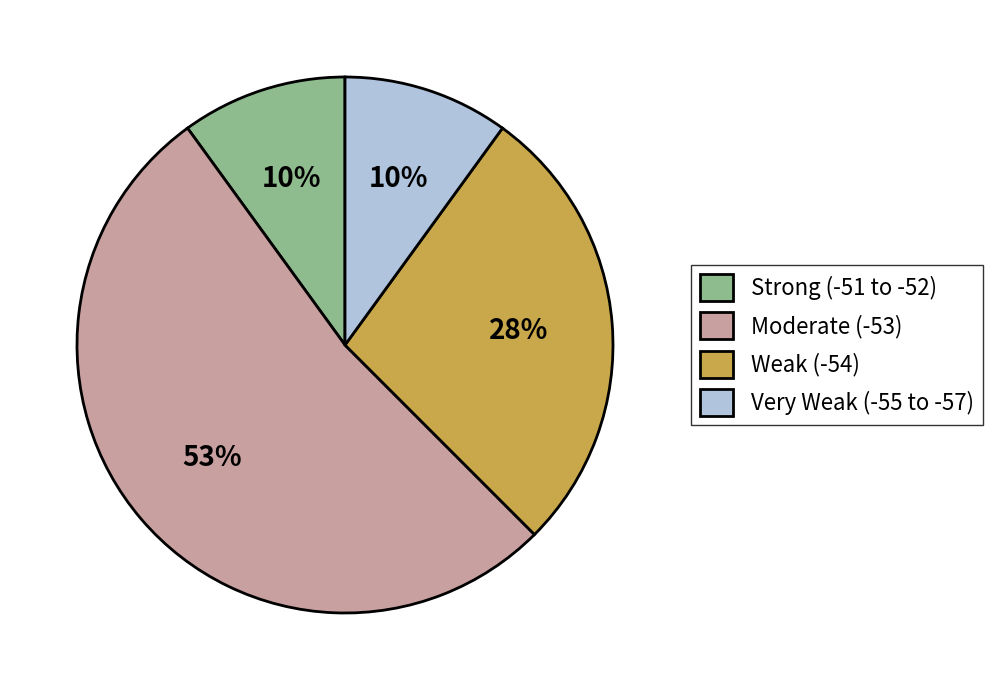

To the nearest percent, what is the combined percentage of Strong (-51 to -52) and Very Weak (-55 to -57)?

20%